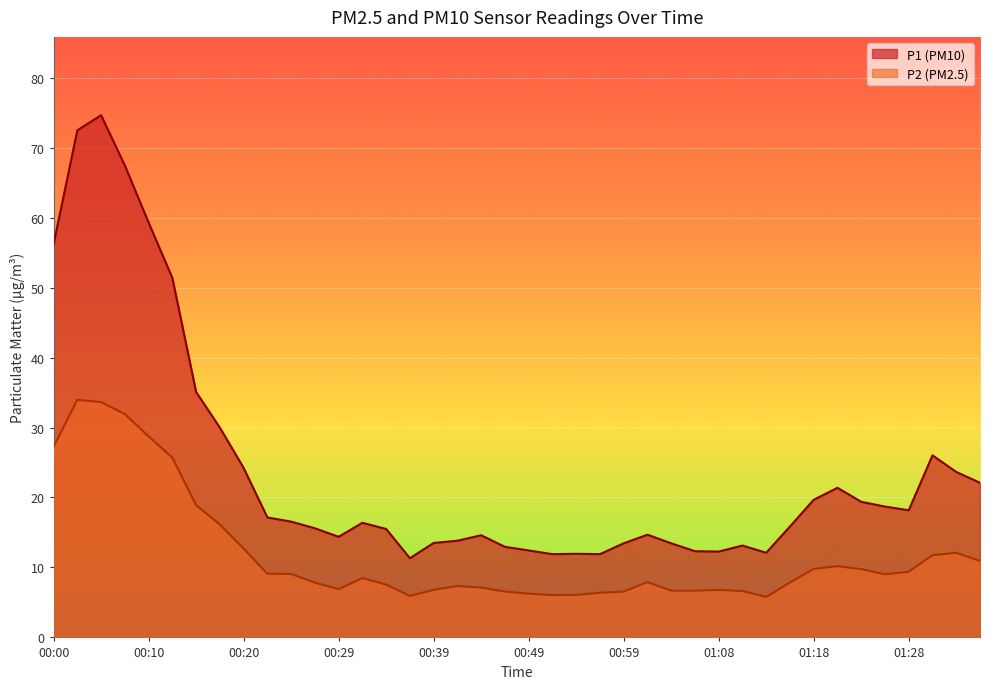

How many lines are shown in the chart?

2